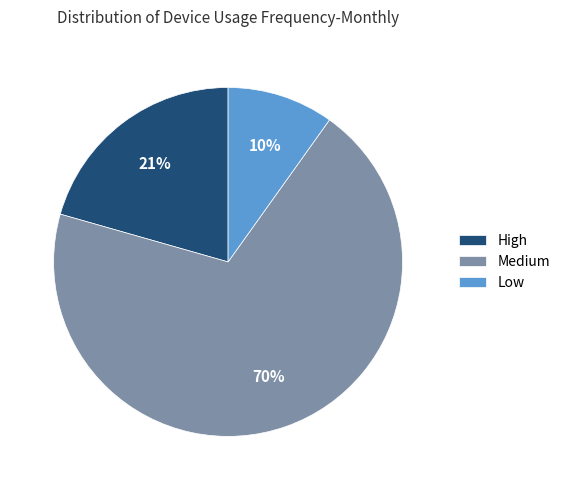

To the nearest percent, what portion does High represent?

21%